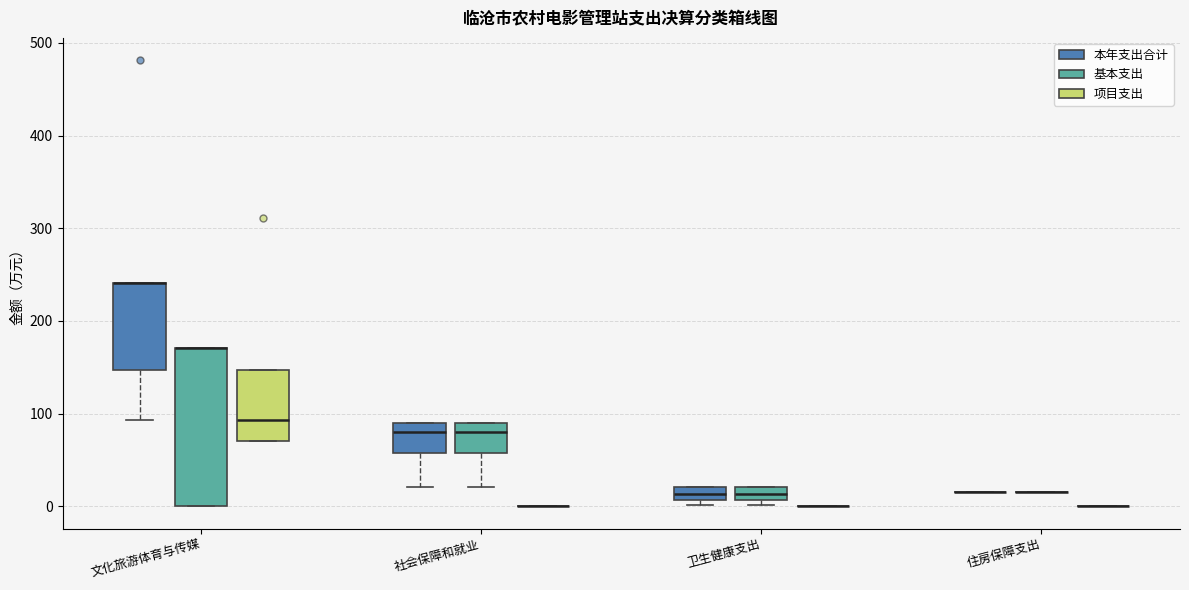

Comparing the boxes themselves (not the whiskers), which one is the tallest?

文化旅游体育与传媒 (基本支出)